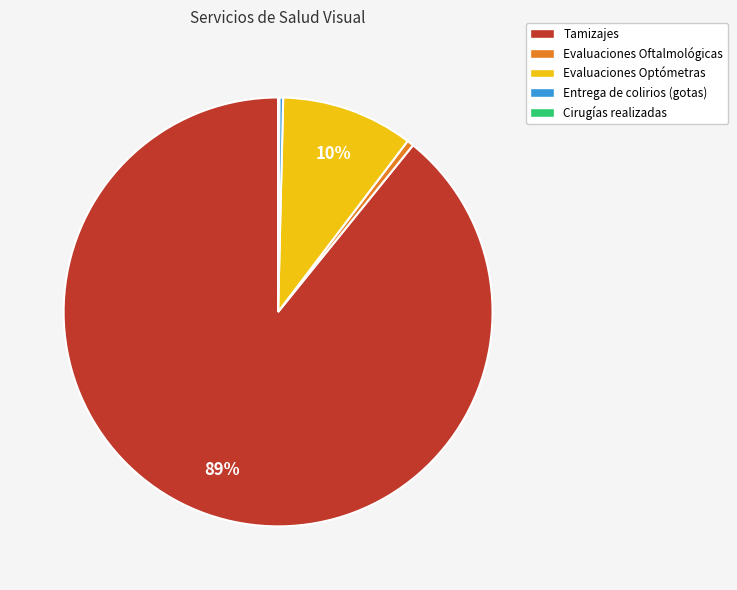

To the nearest percent, what is the difference between the largest and smallest slice percentages?

89%